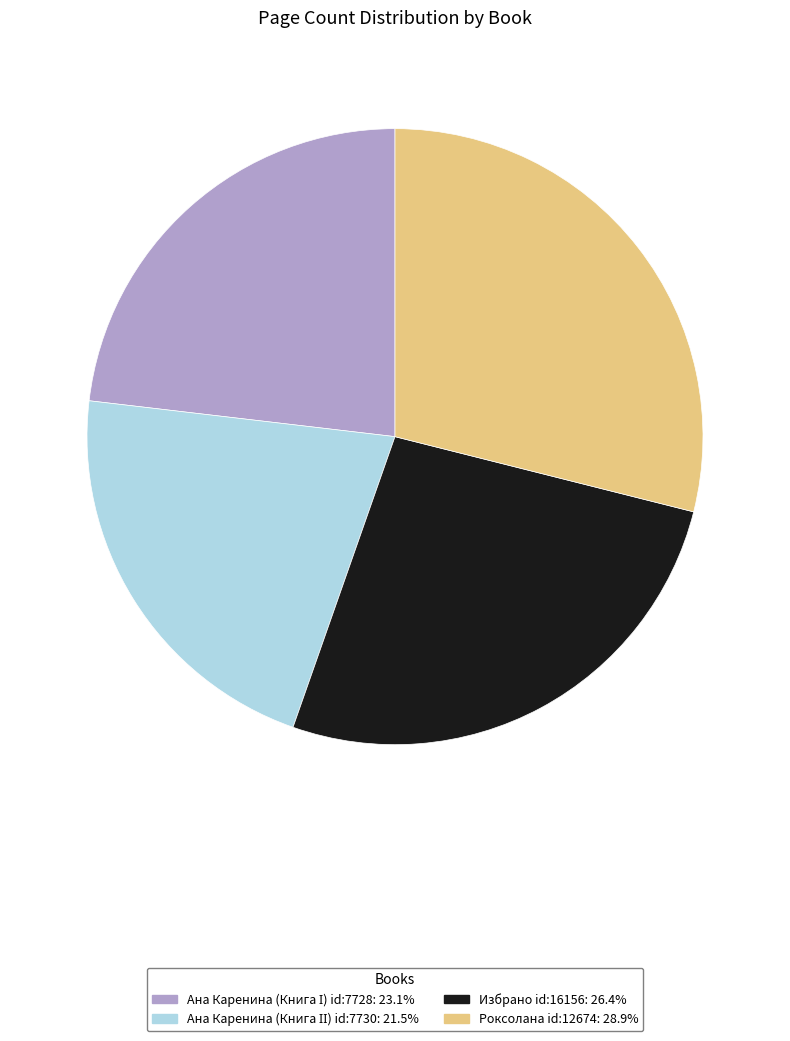

Does Роксолана id:12674: 28.9% represent more than half of the total?

No